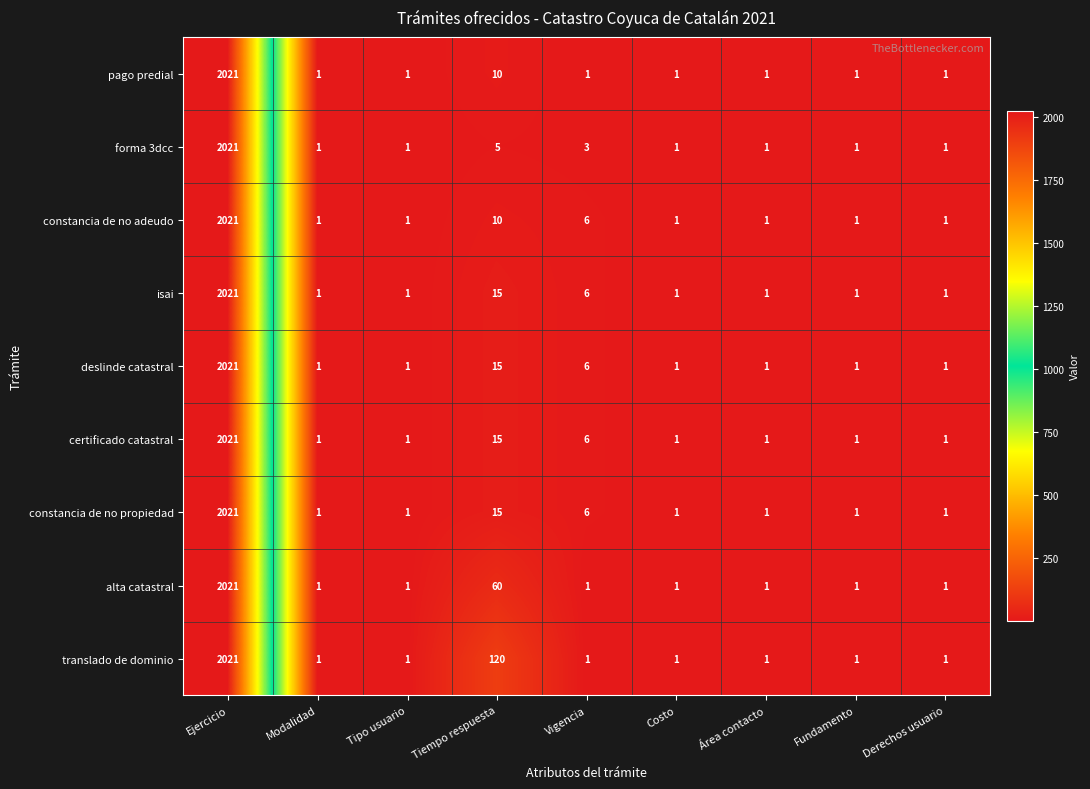

Count the number of categories in the chart.

9